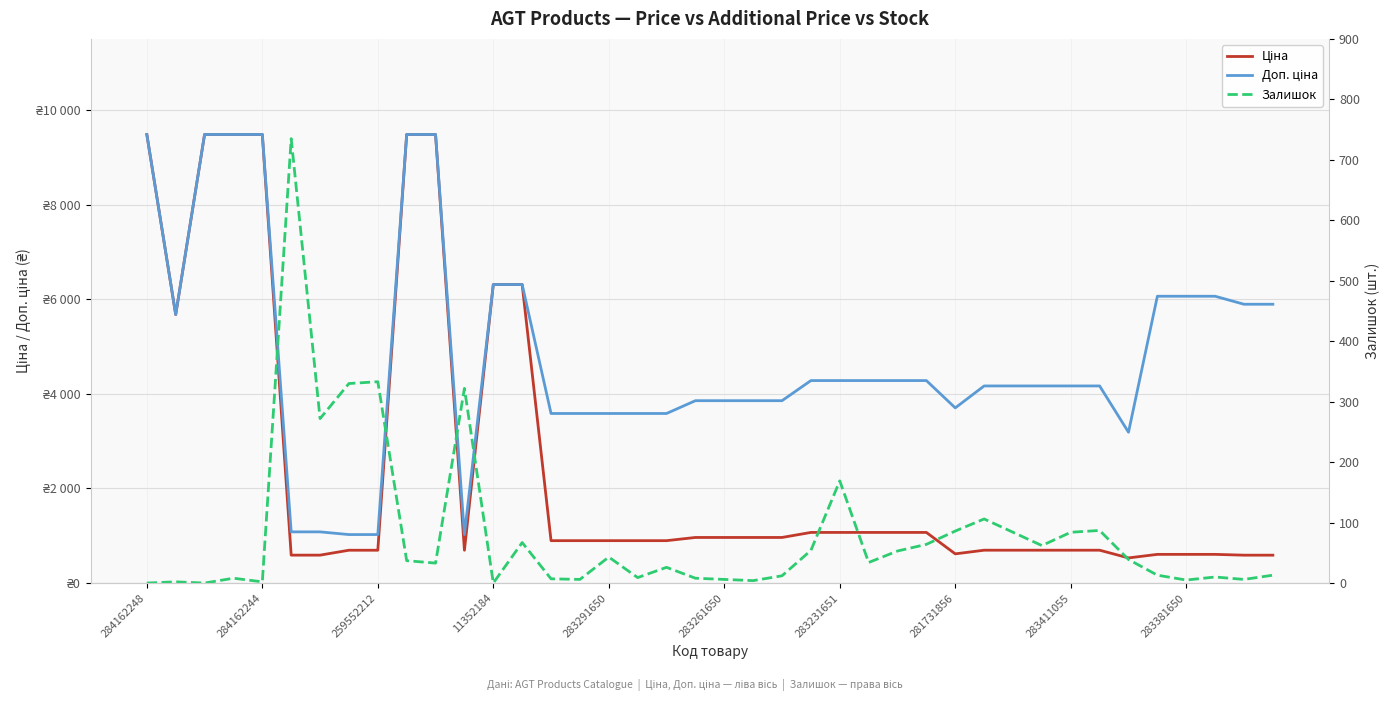

Is it true that Залишок equals 84.0 at 283411055?

True